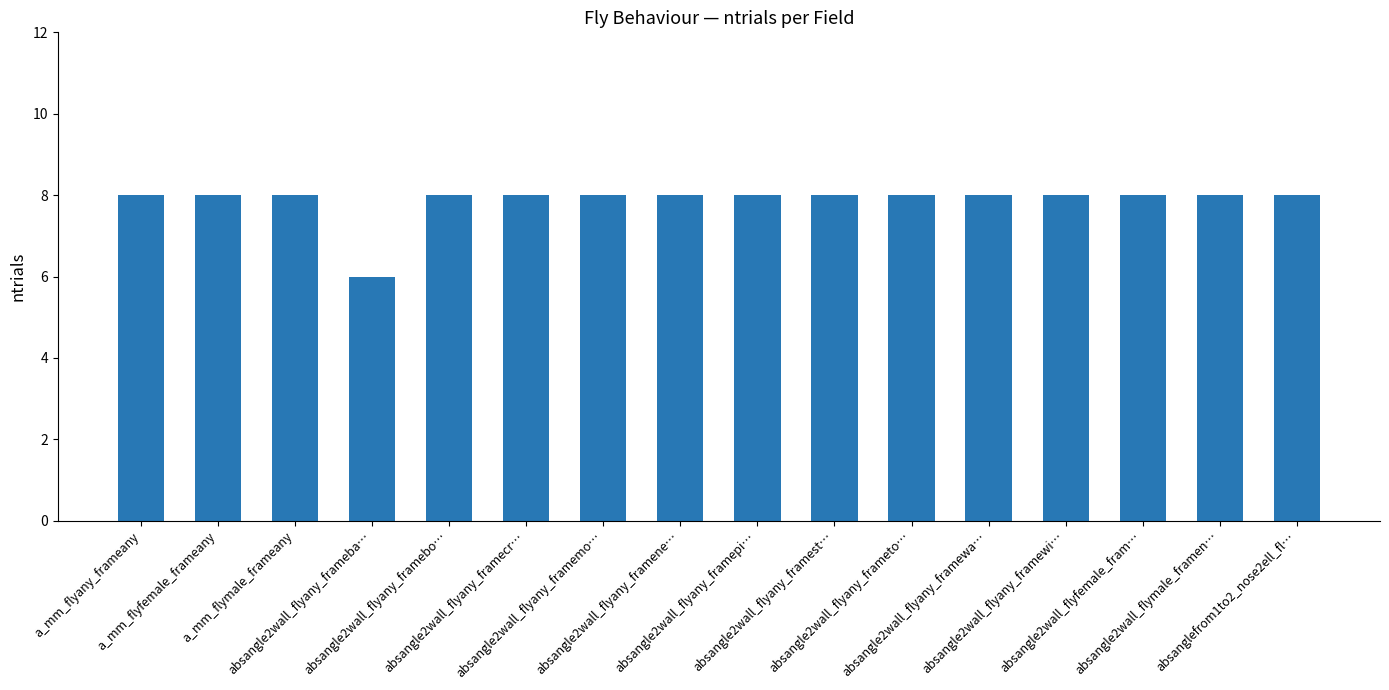

What is the maximum value shown in the chart?

8